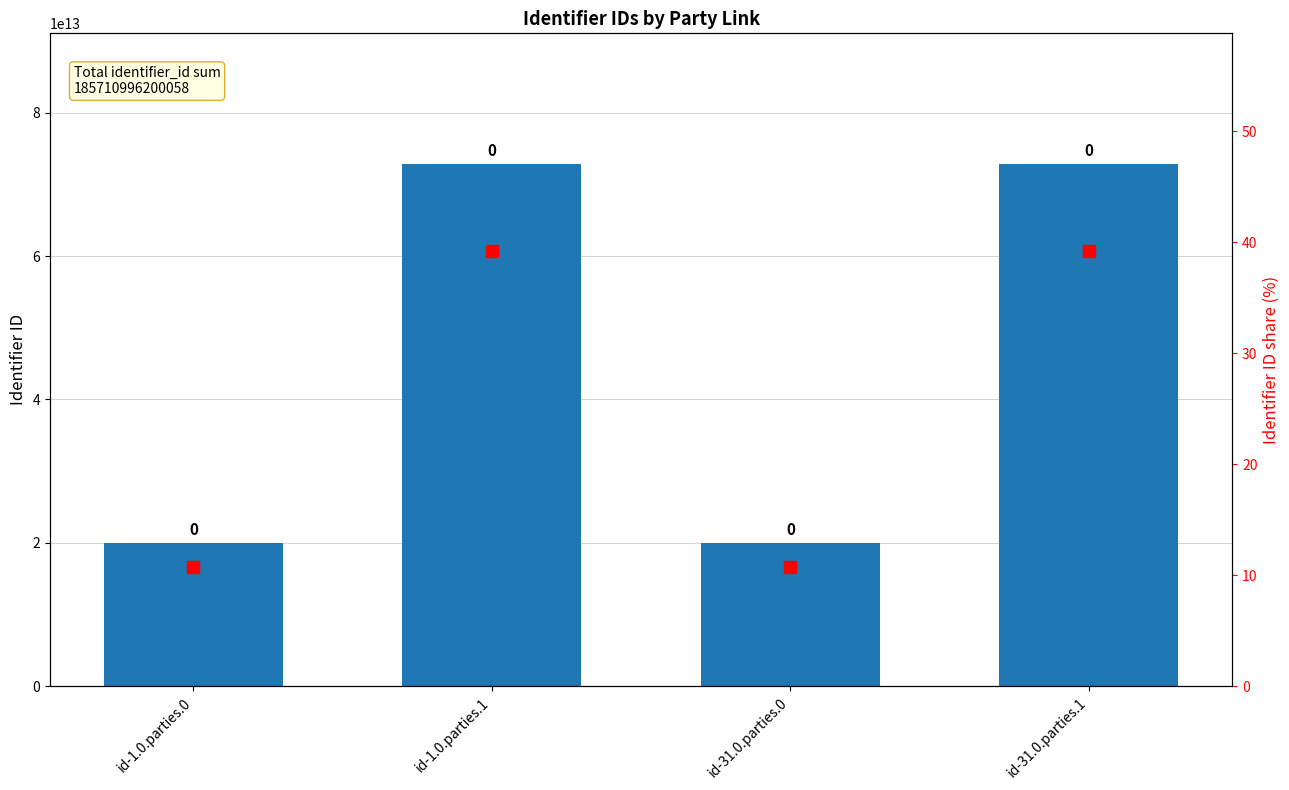

The identifier_id series shows 17289017988203.9 at id-1.0.parties.1. True or false?

False